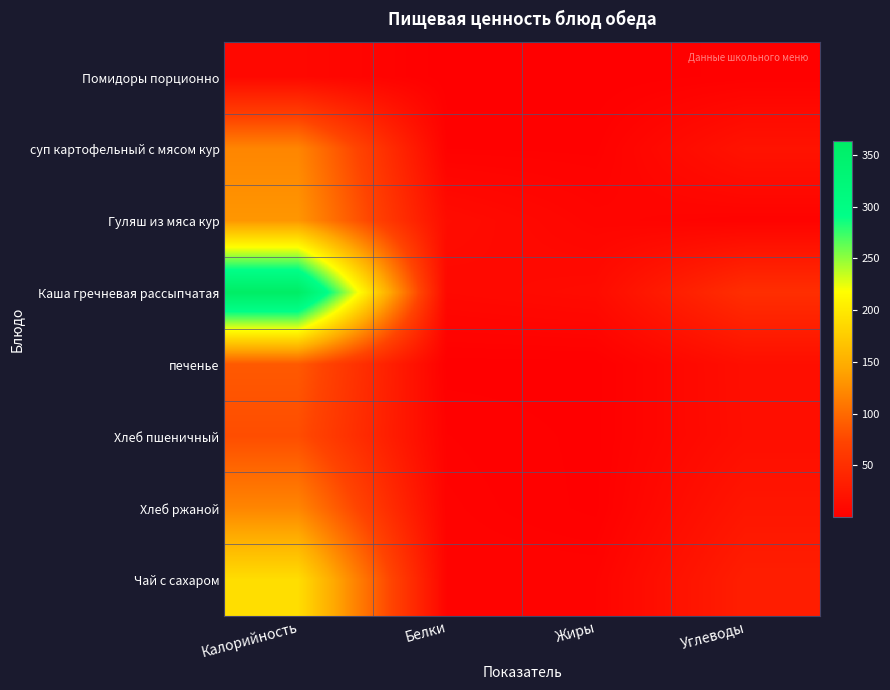

Rank the series at Жиры from highest to lowest value.

Каша гречневая рассыпчатая, Гуляш из мяса кур, Чай с сахаром, суп картофельный с мясом кур, Хлеб пшеничный, Хлеб ржаной, печенье, Помидоры порционно